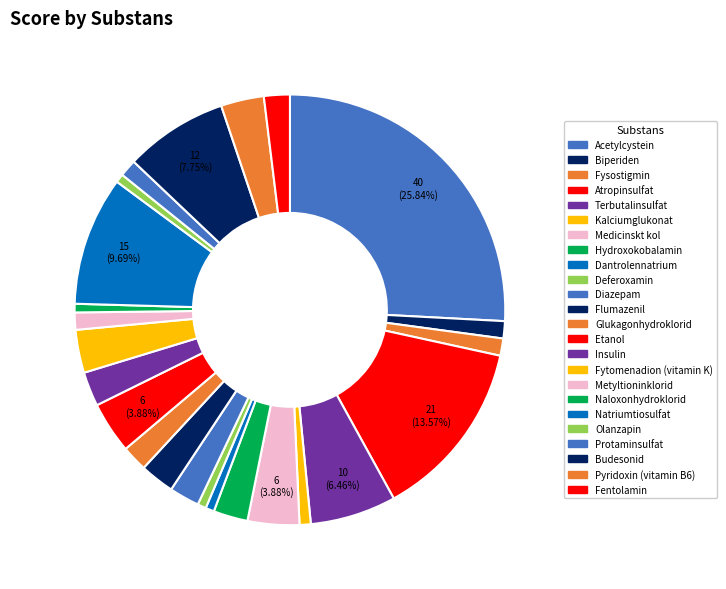

How many segments does this pie chart have?

24